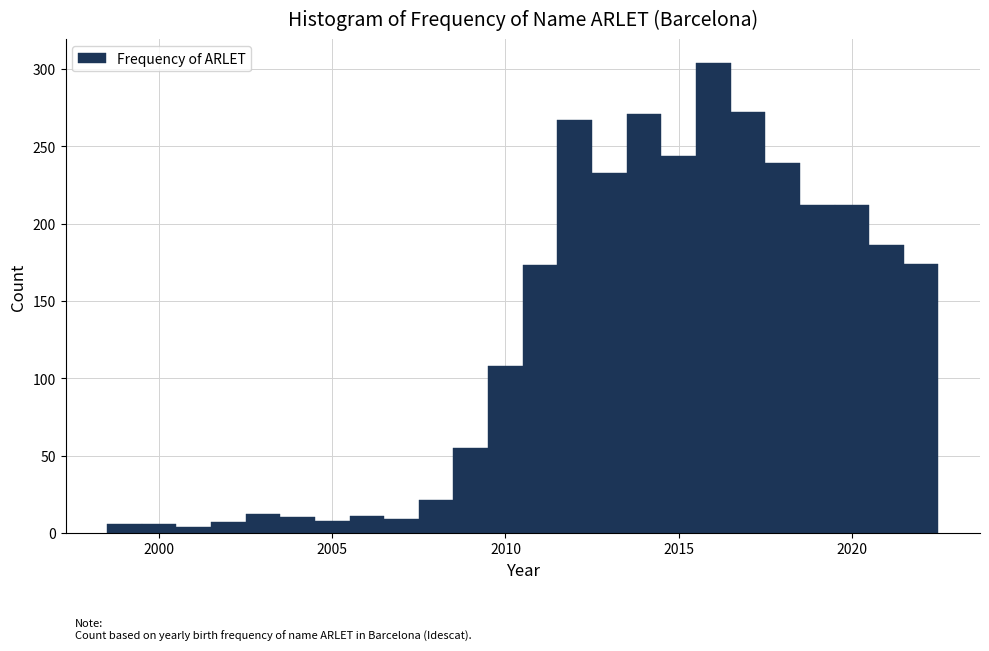

Read against the x-axis, roughly where is the centre of the tallest bar?

2016.0